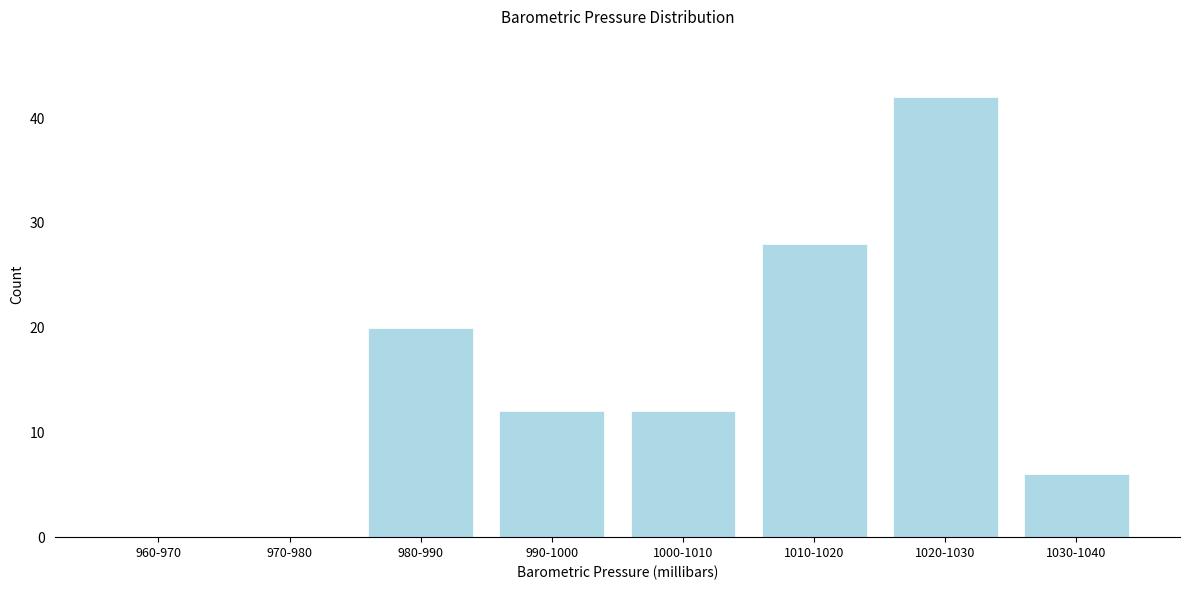

Reading left to right, what are all the values shown in this chart?

960-970=0	970-980=0	980-990=20	990-1000=12	1000-1010=12	1010-1020=28	1020-1030=42	1030-1040=6